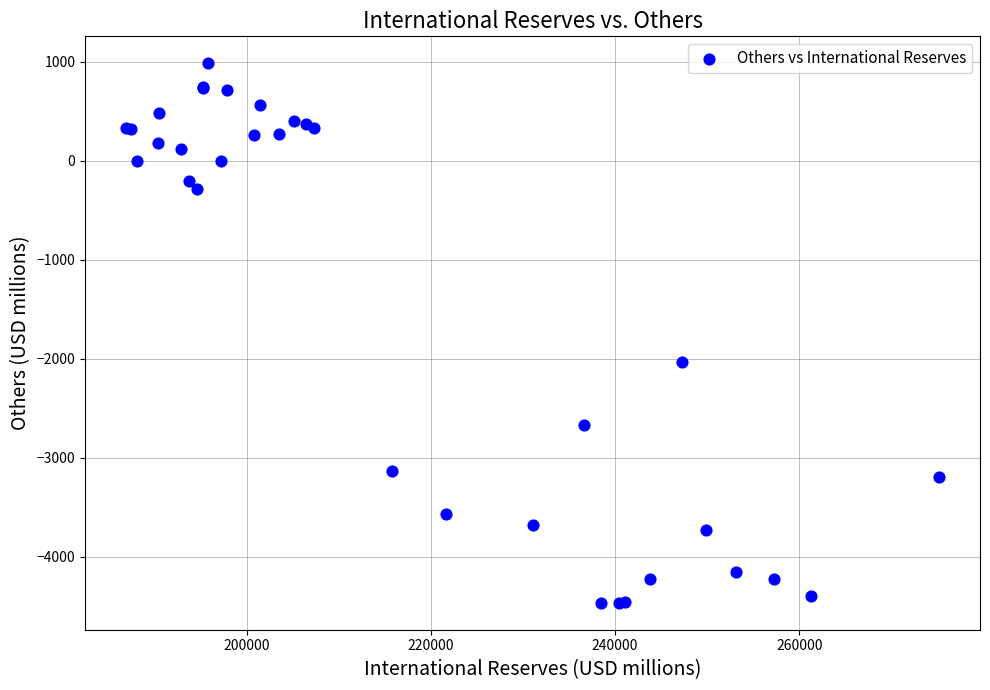

What Y value in the scatter plot is closest to -1739?

-2029.5